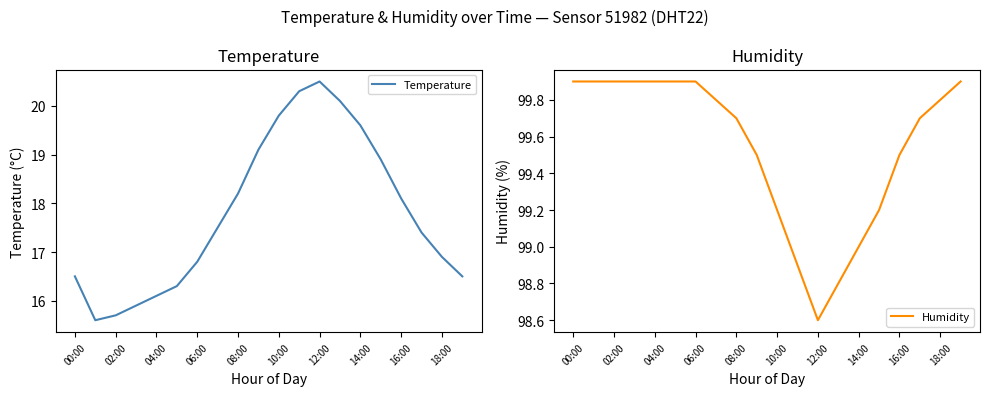

Which series has the largest range (max minus min)?

Temperature